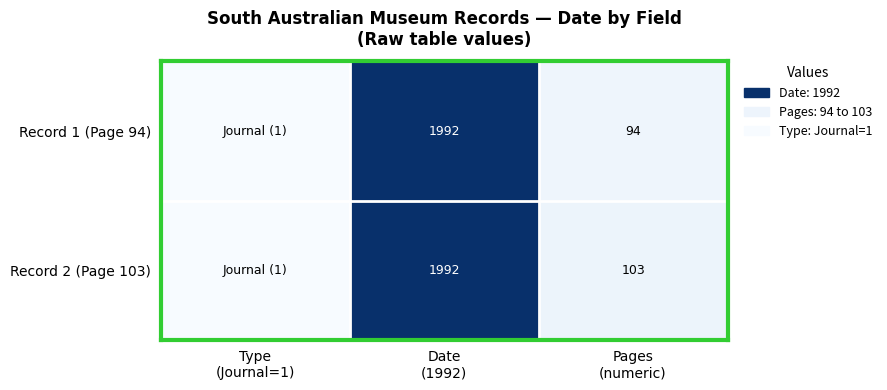

What is the sum of the Record 2 (Page 103) values at Date (1992) and Pages (numeric)?

2095